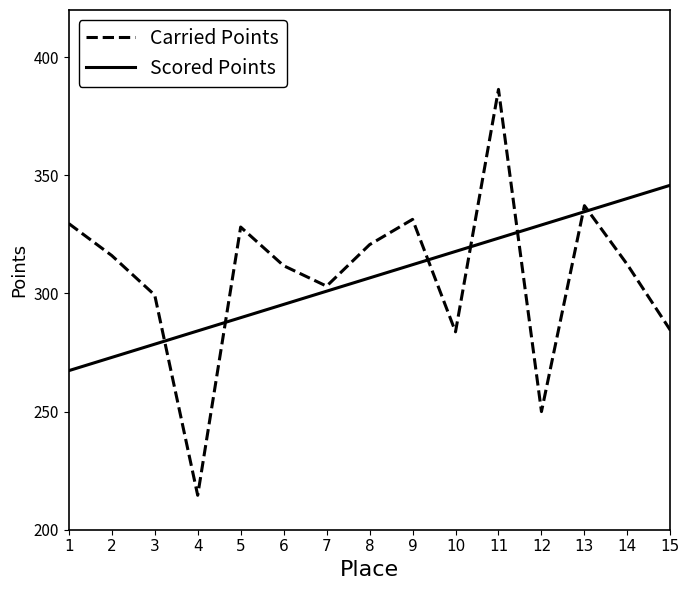

What is the difference between the maximum and second lowest values in the Carried Points series?

136.4